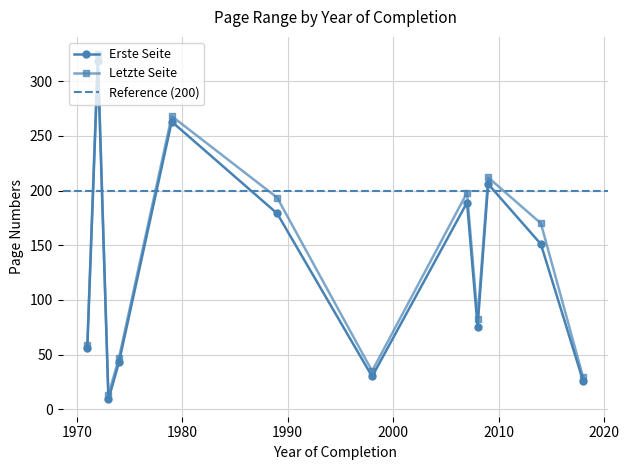

What is the minimum value for Letzte Seite?

13.0